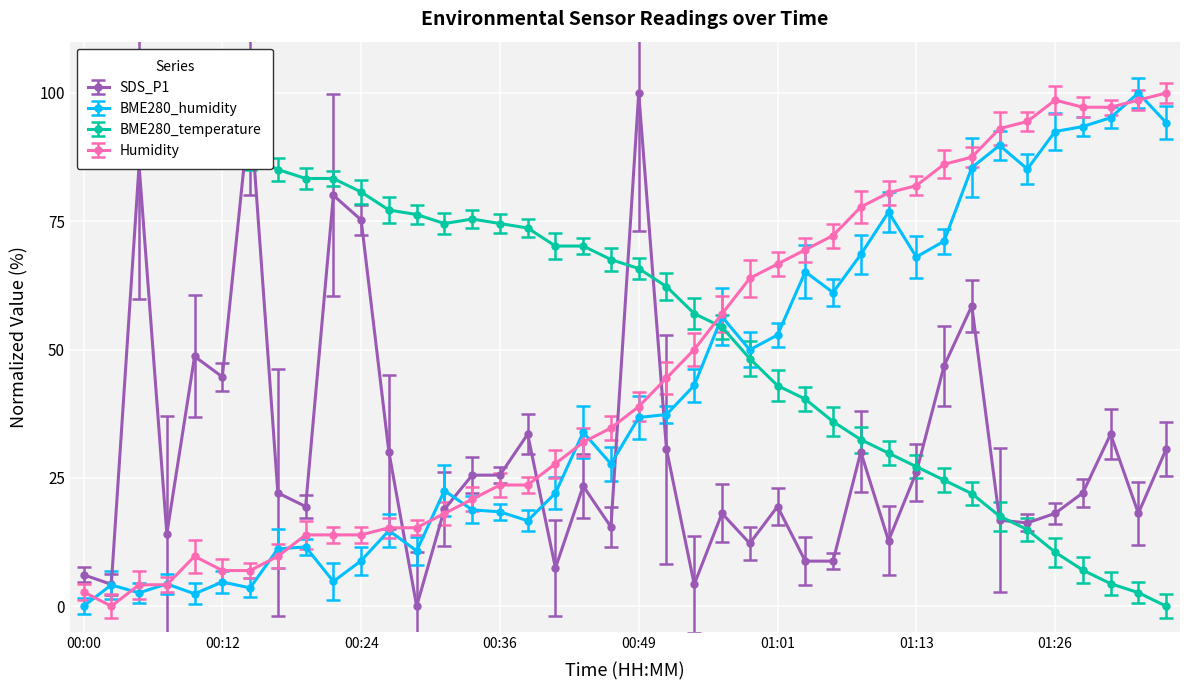

How many lines are shown in the chart?

4